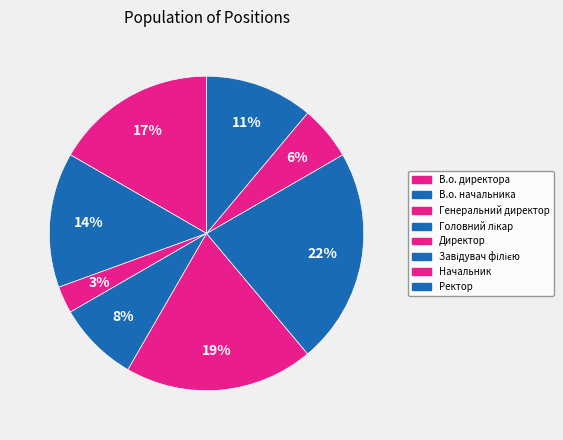

What is the total percentage of Директор and Головний лікар?

27.8%